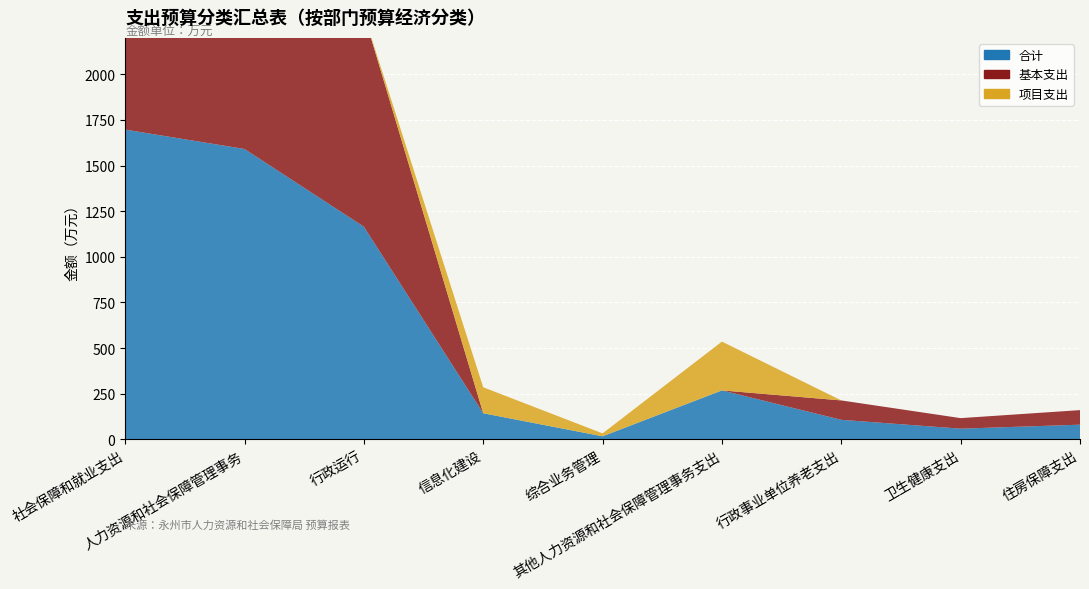

Reading left to right, list all the values displayed in this chart.

合计: 1697.3	1591.0	1165.0	142.4	16.0	267.6	106.3	57.8	79.7
基本支出: 1271.3	1165.0	1165.0	0.0	0.0	0.0	106.3	57.8	79.7
项目支出: 426.0	426.0	0.0	142.4	16.0	267.6	0.0	0.0	0.0